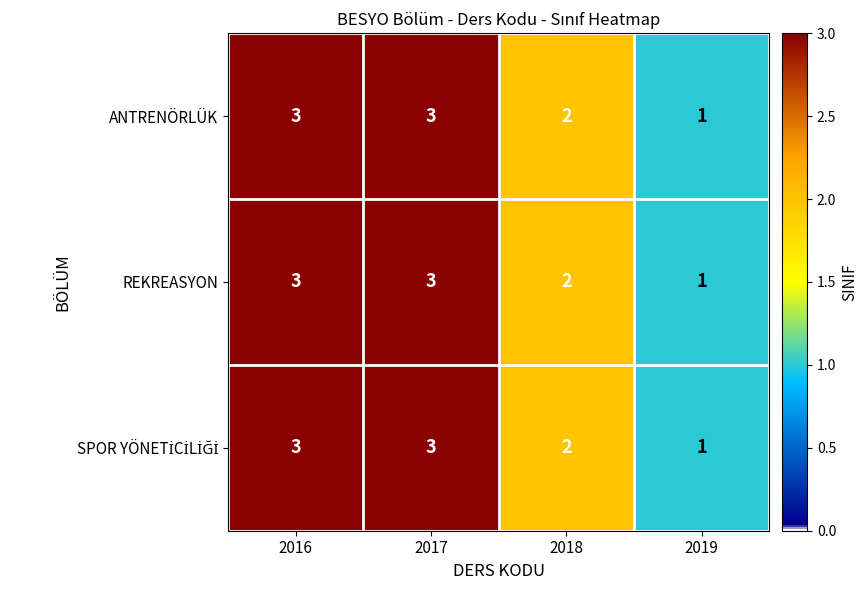

What is the total value across all series at 2017?

9